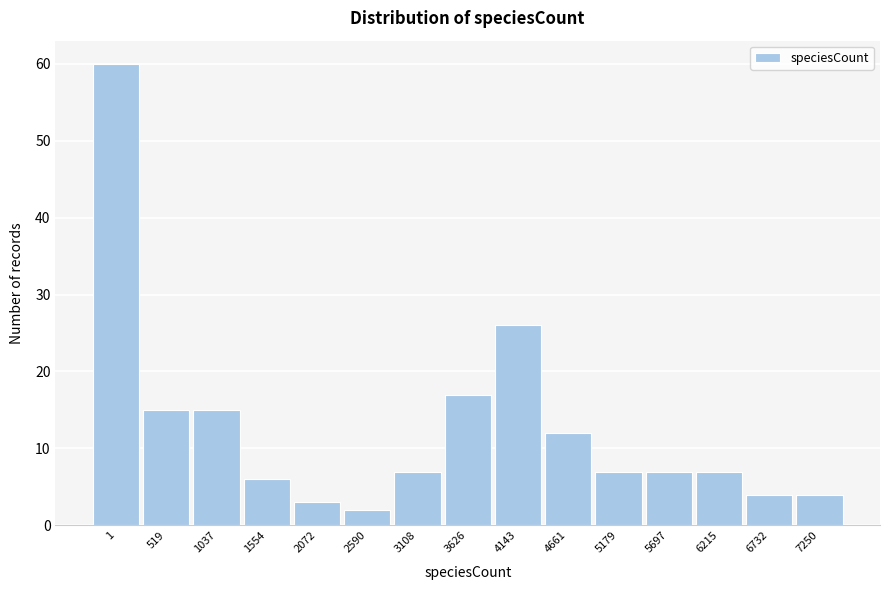

Reading left to right, list all the values displayed in this chart.

1=60	519=15	1037=15	1554=6	2072=3	2590=2	3108=7	3626=17	4143=26	4661=12	5179=7	5697=7	6215=7	6732=4	7250=4